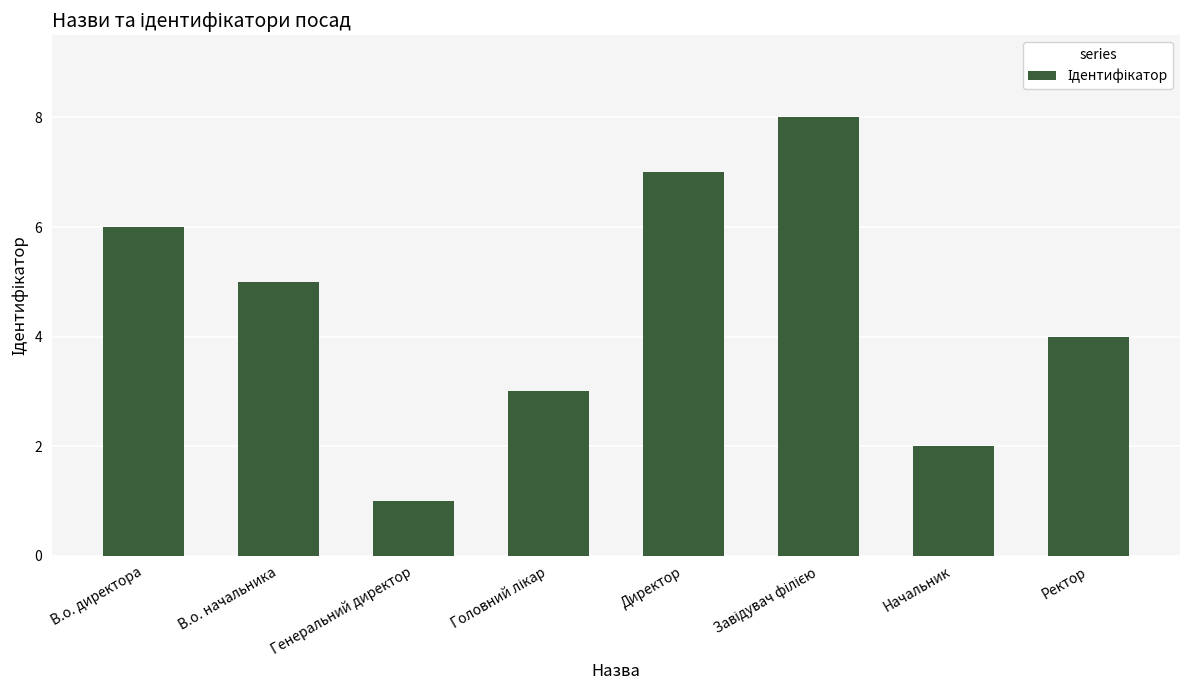

What is the sum of the values at Генеральний директор and В.о. начальника?

6